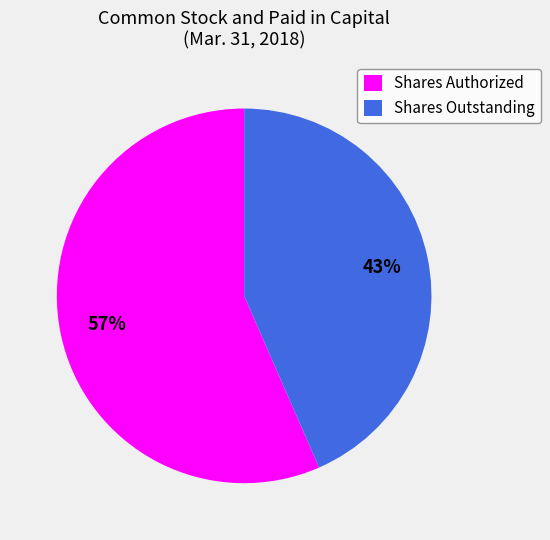

Rank the categories by value from highest to lowest.

Shares Authorized, Shares Outstanding